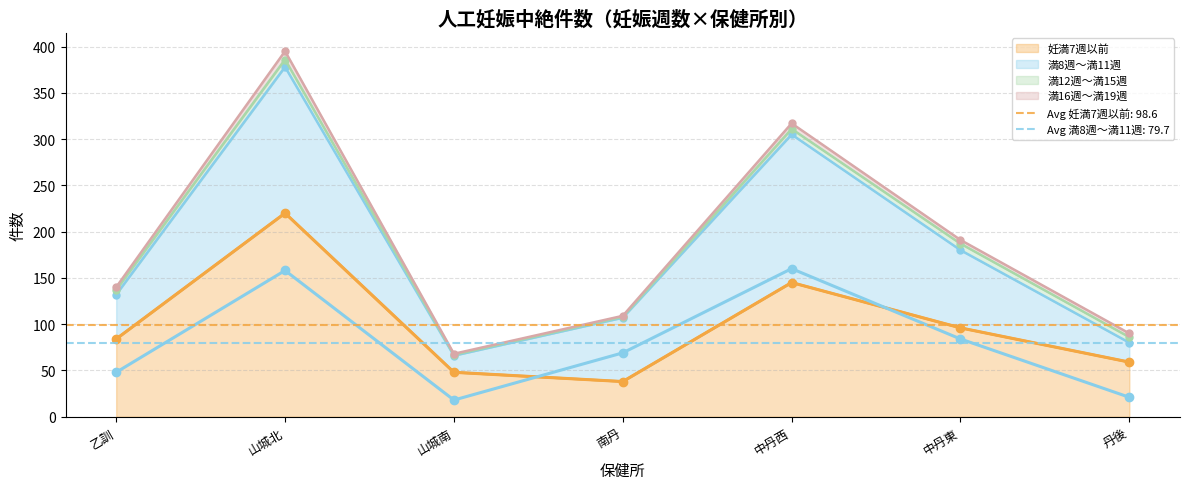

True or false: 妊満7週以前 and 満8週～満11週 intersect in this chart.

True